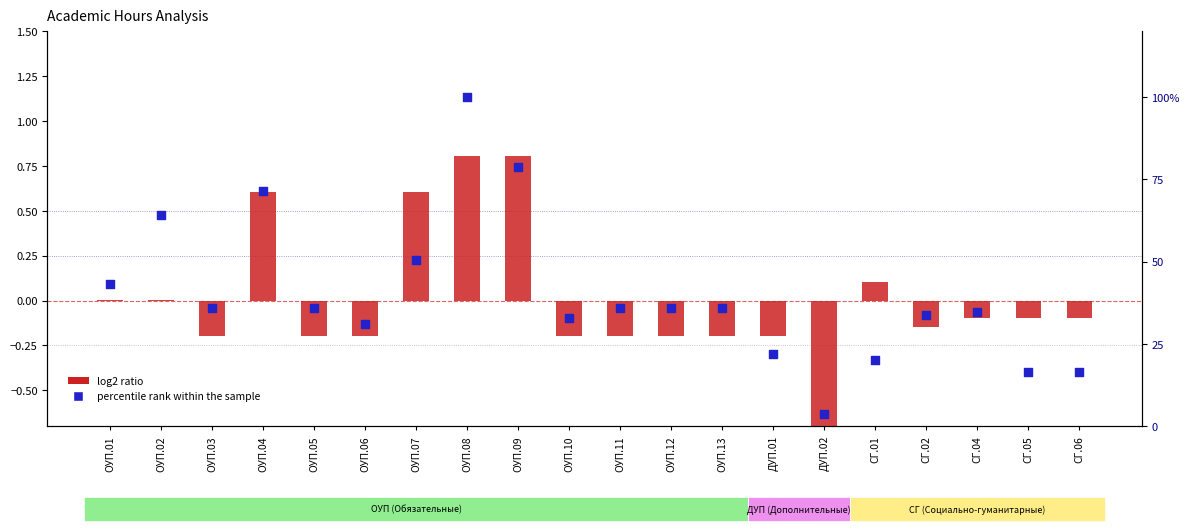

Which series has the largest total across all categories?

percentile rank within the sample